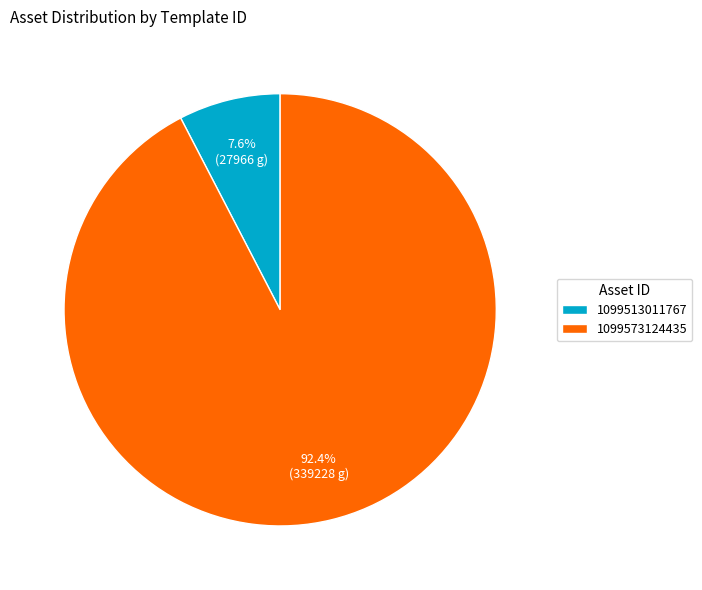

Rank the categories by value from highest to lowest.

1099573124435, 1099513011767